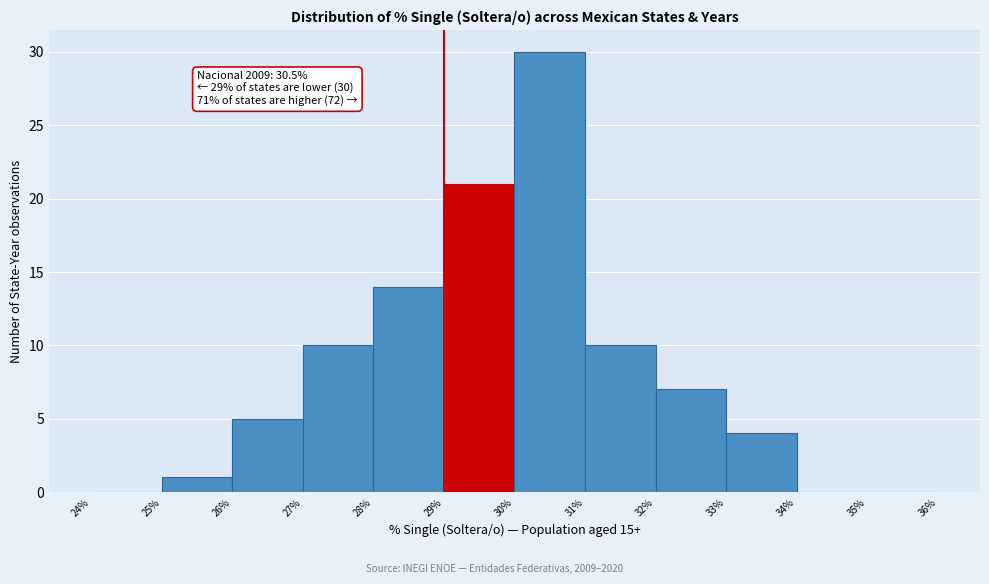

Which range on the x-axis has the tallest bar?

30% to 31%